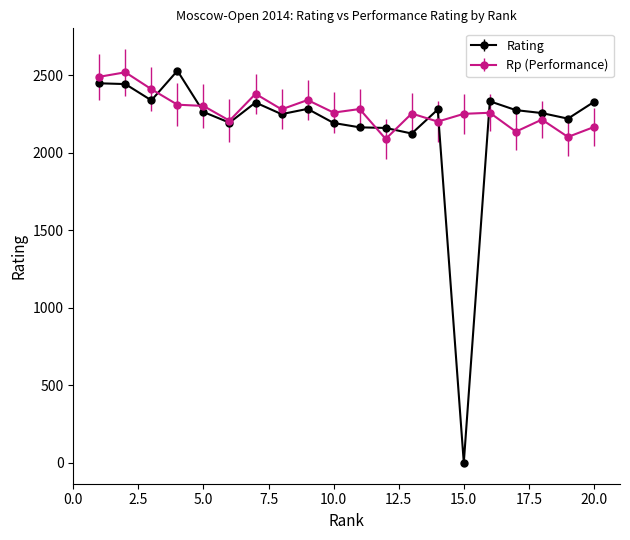

Which series has the largest range (max minus min)?

Rating